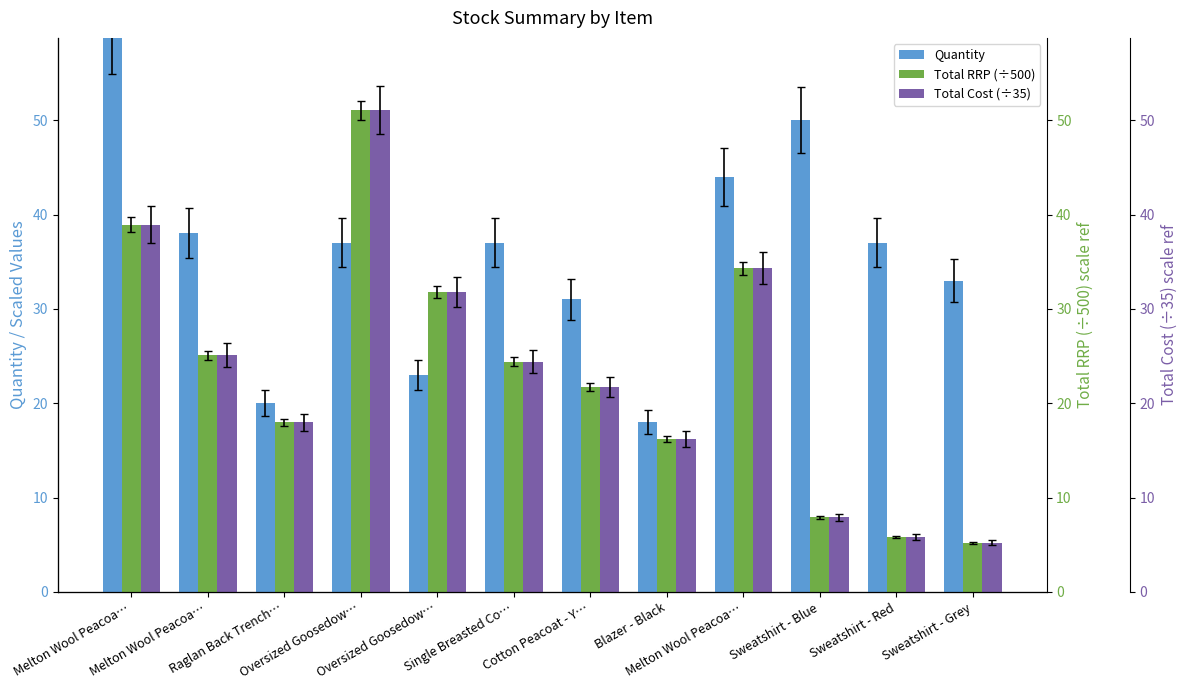

At which label does Quantity first exceed 37?

Melton Wool Peacoa…